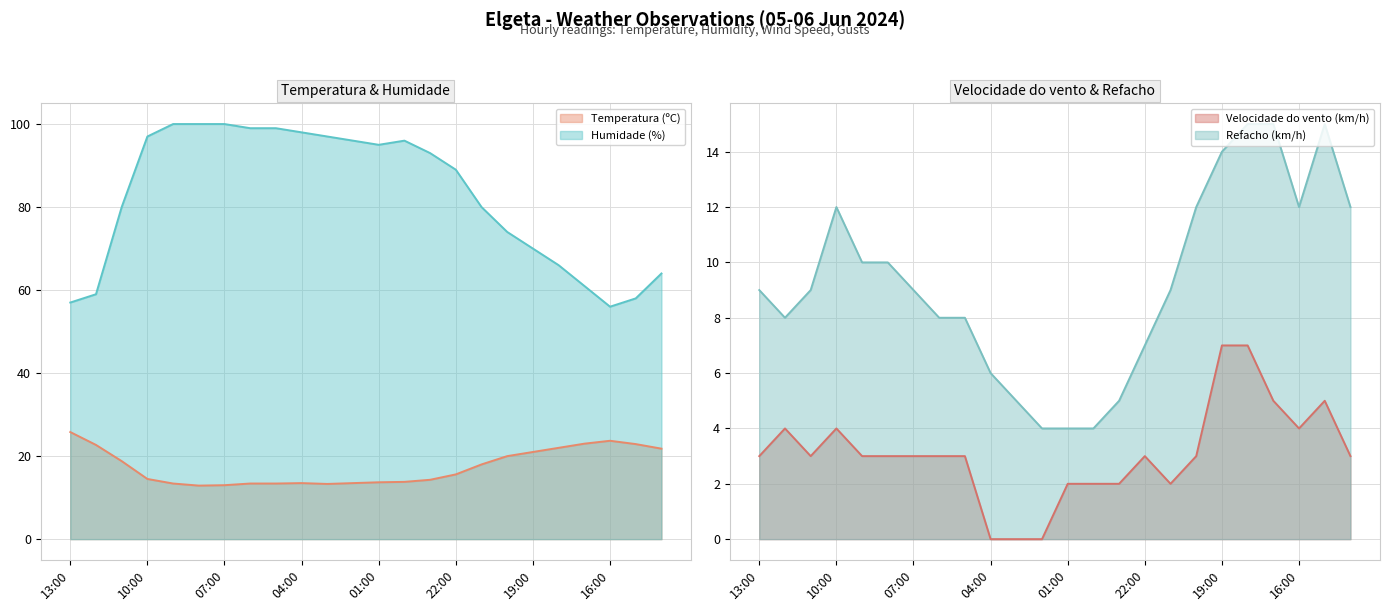

Which has a higher value, 09:00 or 08:00?

09:00